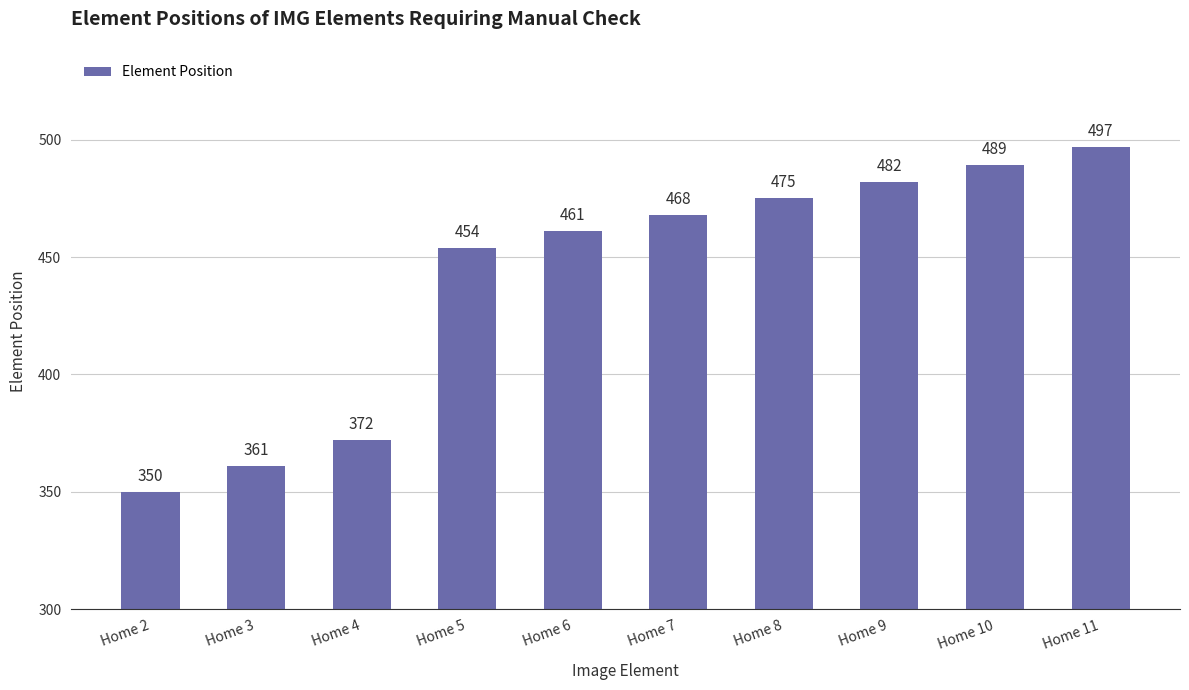

Is it true that the value at Home 4 is 372?

True